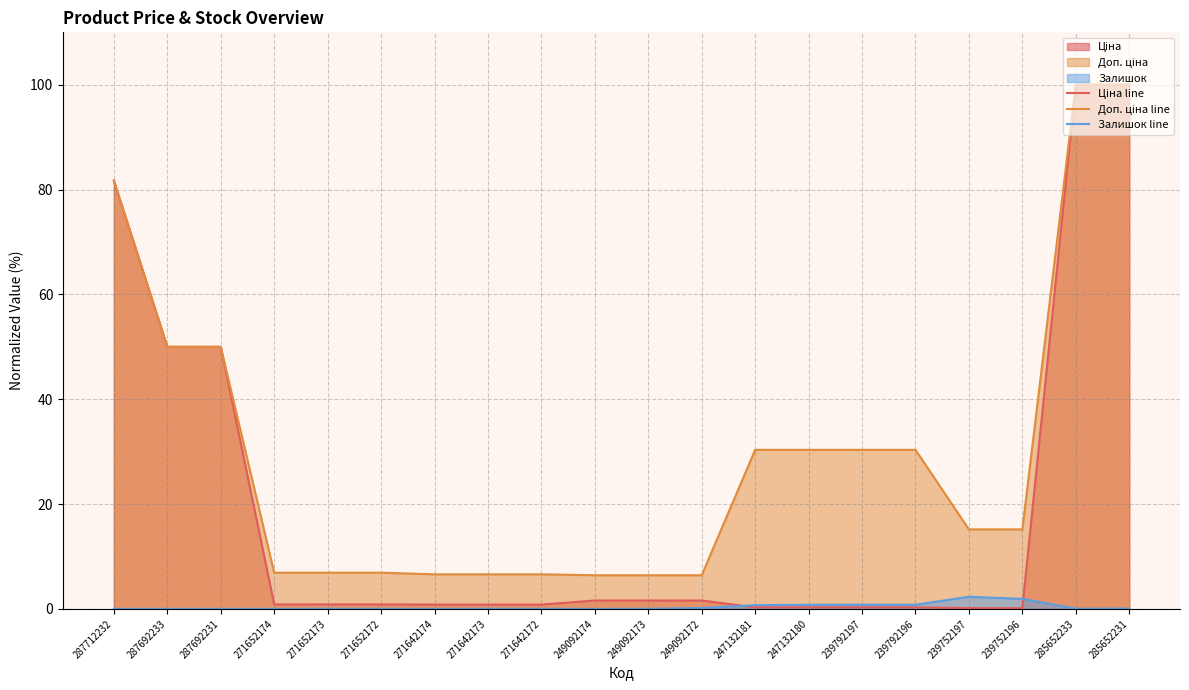

True or false: Залишок line and Доп. ціна line intersect in this chart.

False